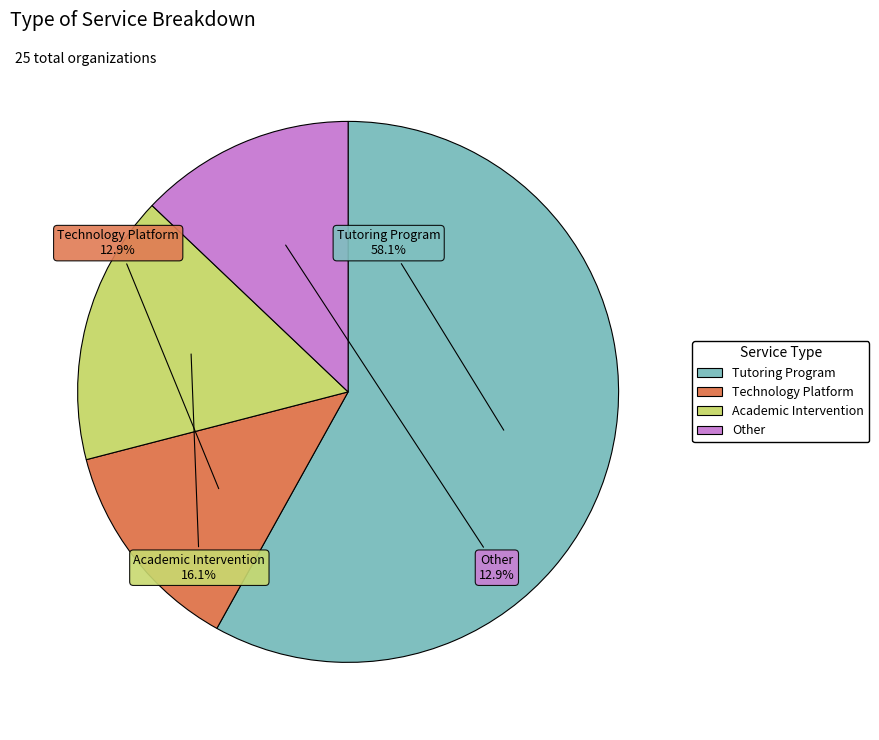

The Technology Platform slice represents 3% of the pie. True or false?

False